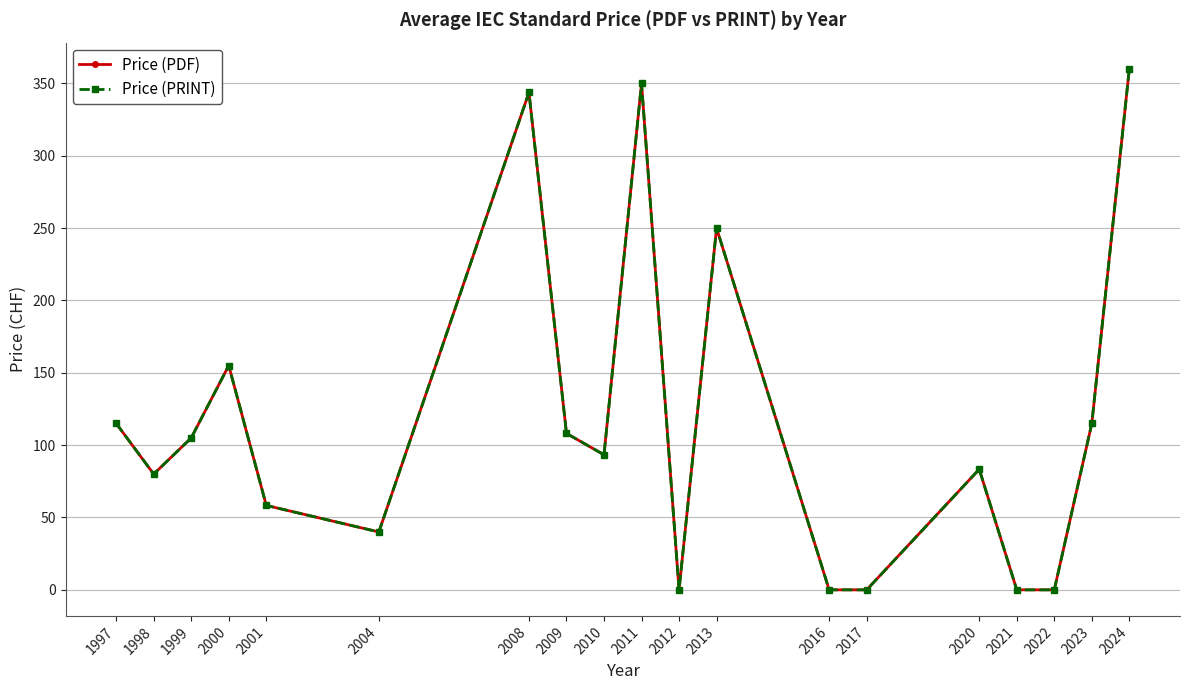

Is this an area chart (filled region under the line)?

No